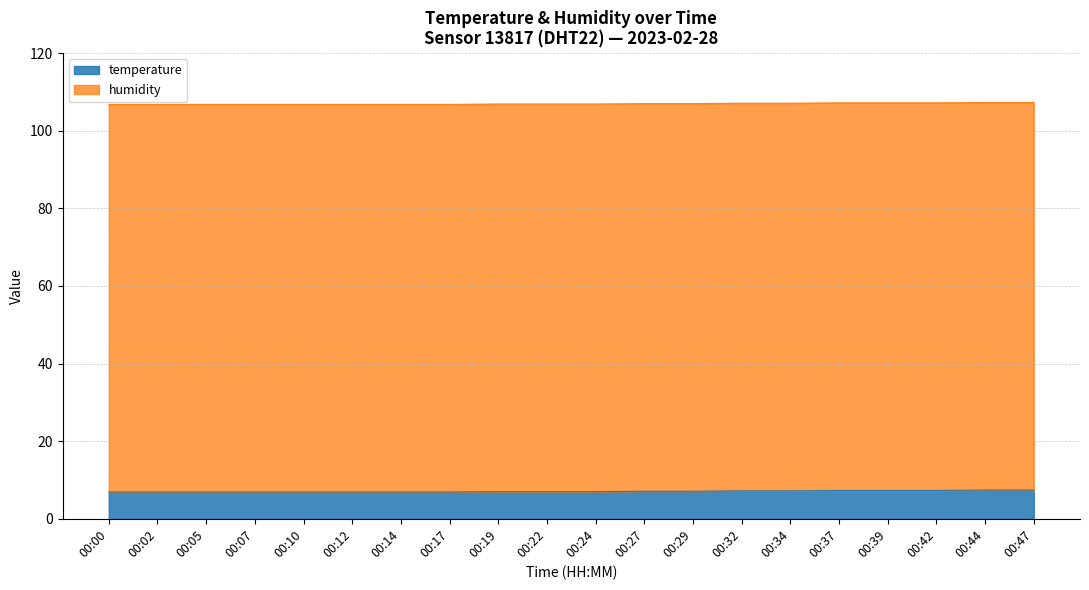

True or false: the data shows 6.9 at 00:14.

True